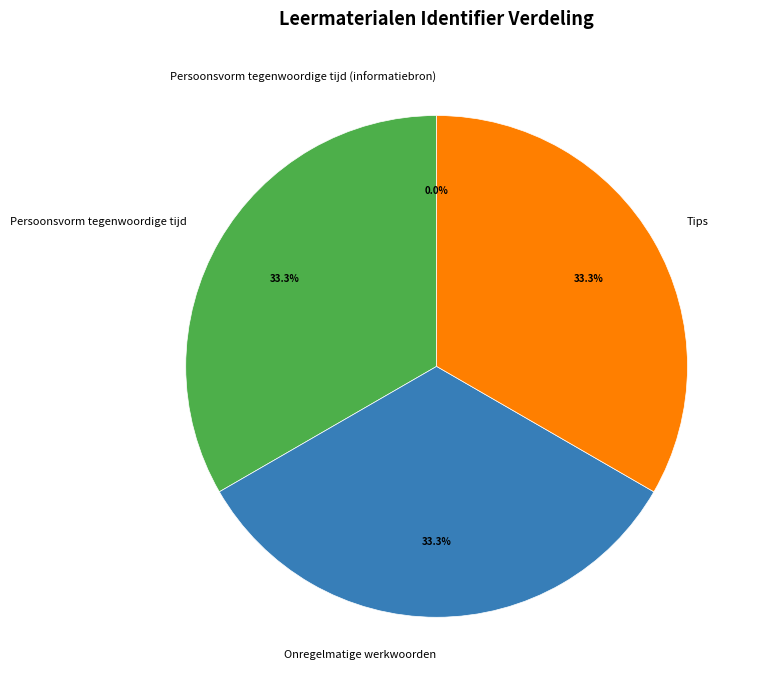

What percentage do Persoonsvorm tegenwoordige tijd and Onregelmatige werkwoorden together represent?

66.7%